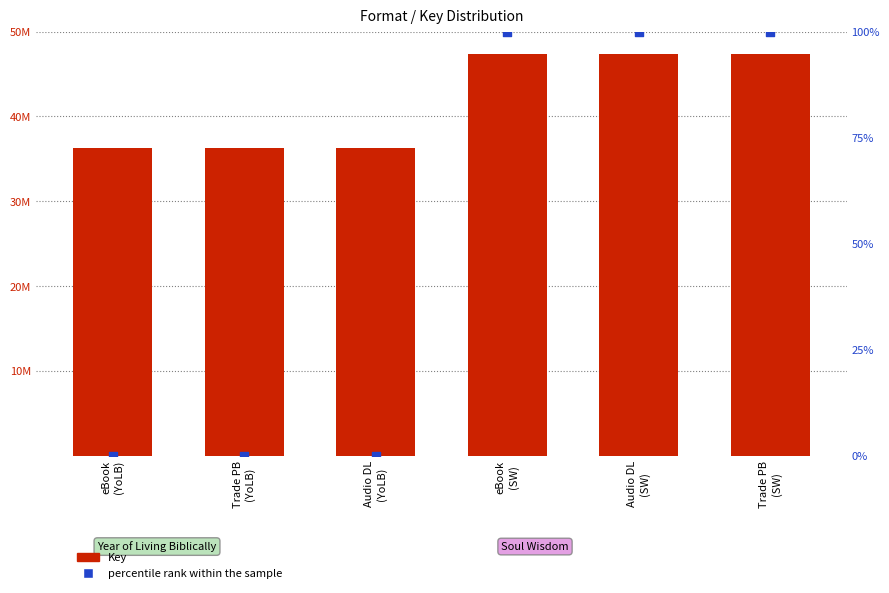

At how many categories does at least one series exceed 35435822?

6